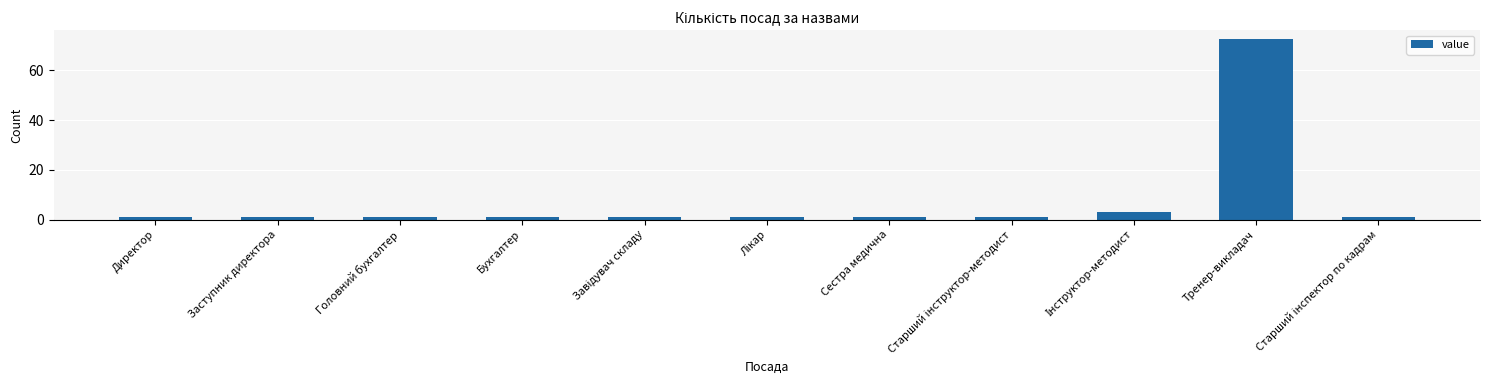

What is the label of the 2nd bar from the right?

Тренер-викладач